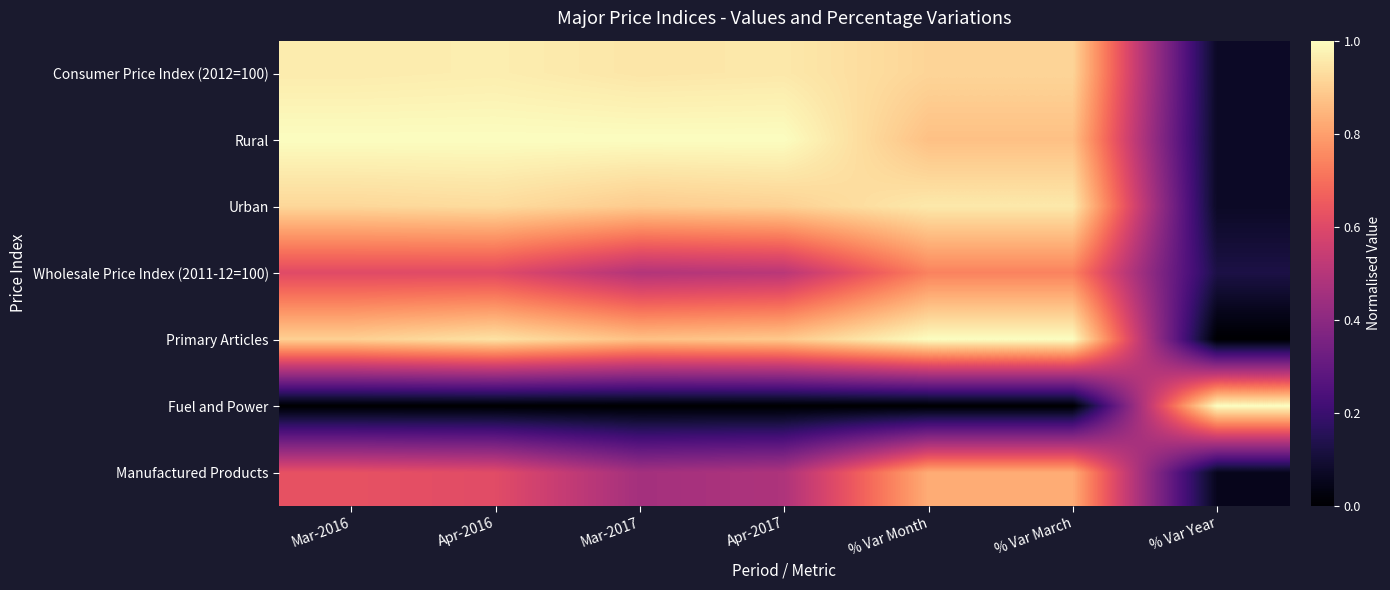

Between Mar-2017 and % Var Year, which is larger?

Mar-2017